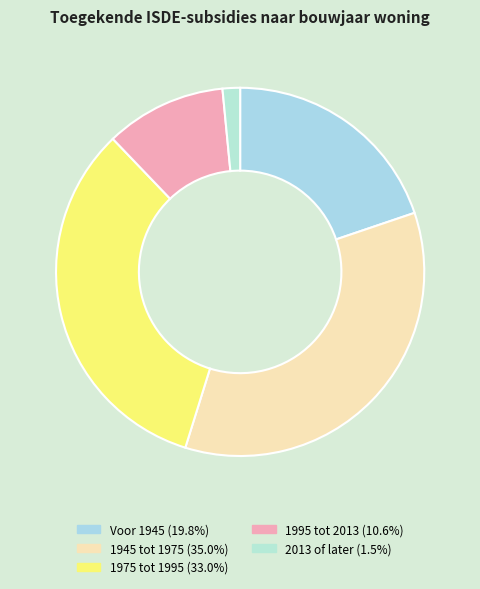

How many slices are in this pie chart?

5